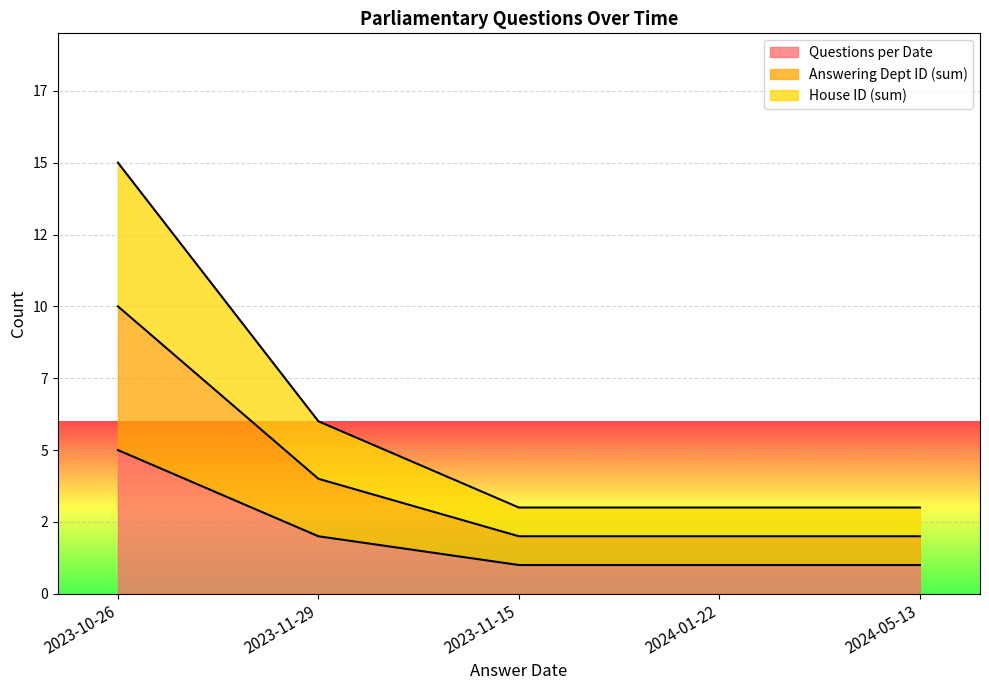

What is the label of the 1st point from the left?

2023-10-26